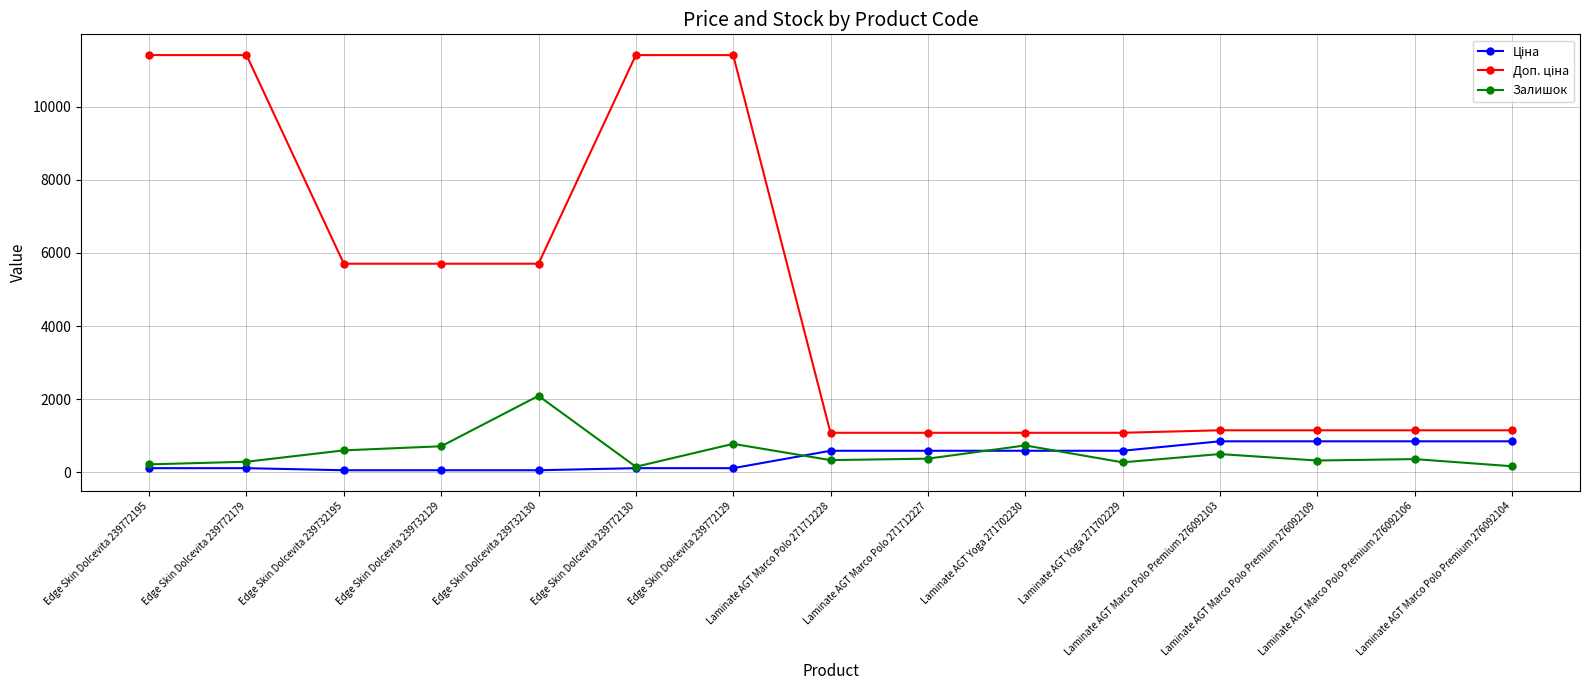

What is the value of the Залишок point at the 3rd from the left?

601.0